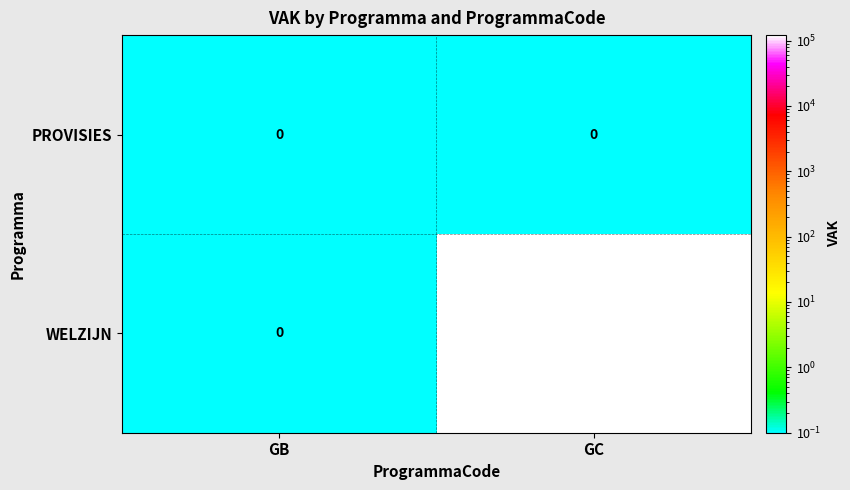

Which category has the highest value across all series?

GC